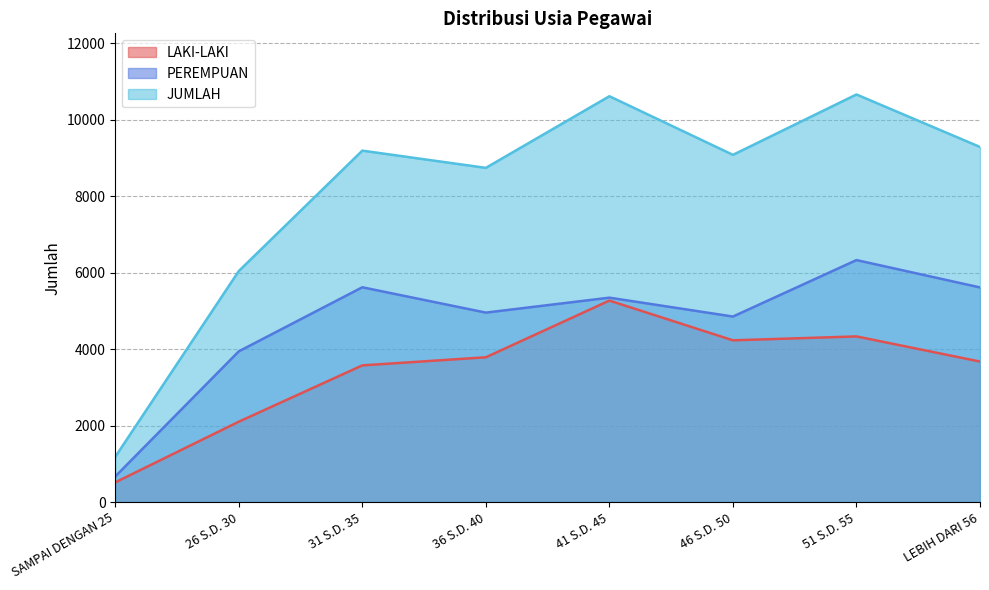

At which label does PEREMPUAN first exceed 5348?

31 S.D. 35